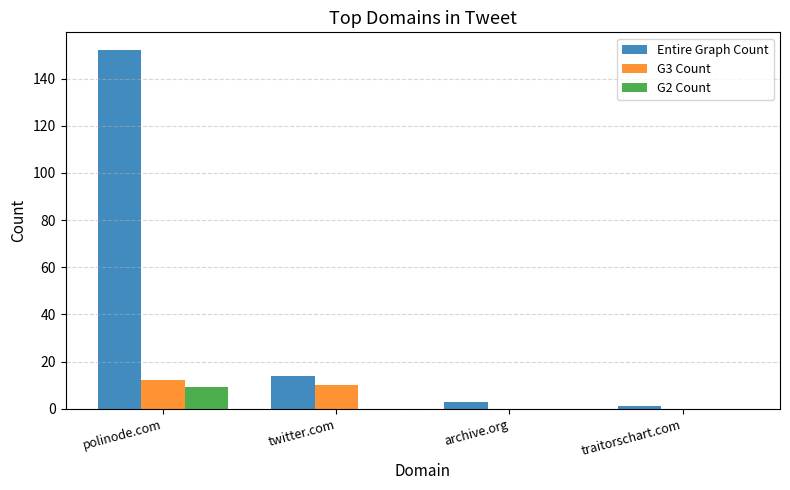

What is the difference between the G3 Count values at traitorschart.com and polinode.com?

12